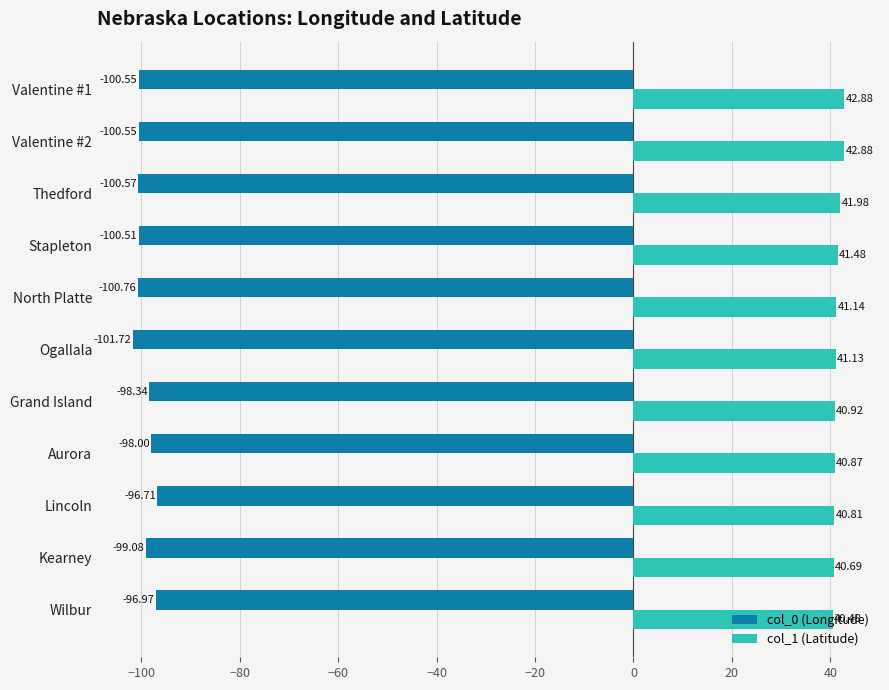

What are all the series names shown in the legend?

col_0 (Longitude), col_1 (Latitude)